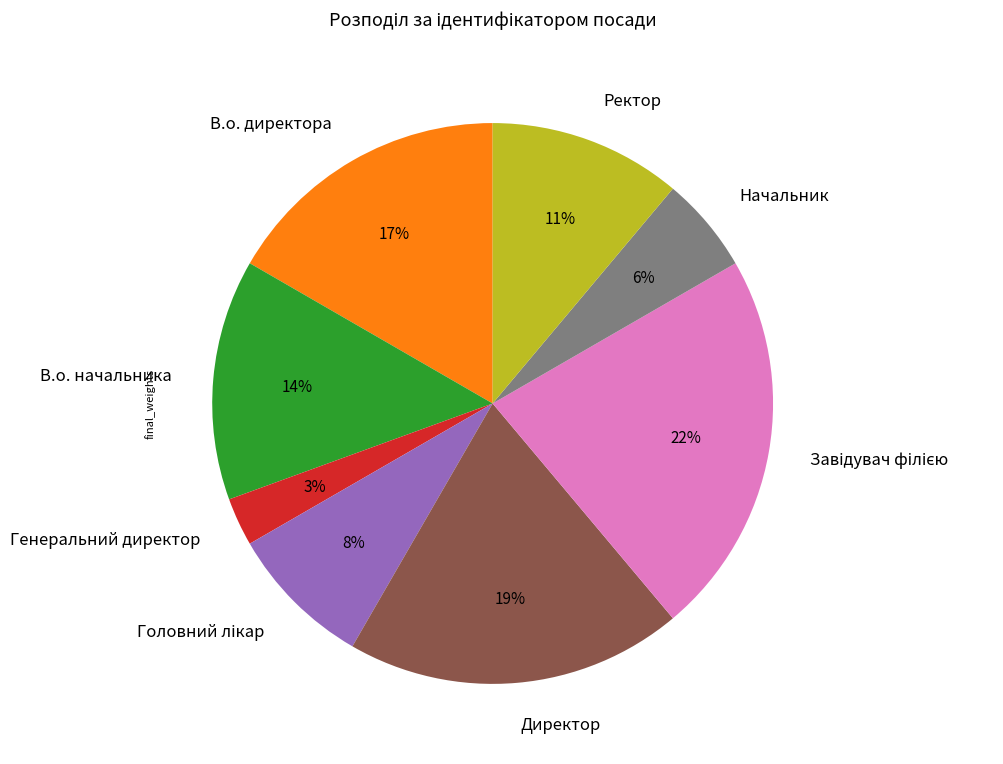

Is there any slice that represents more than half of the pie?

No